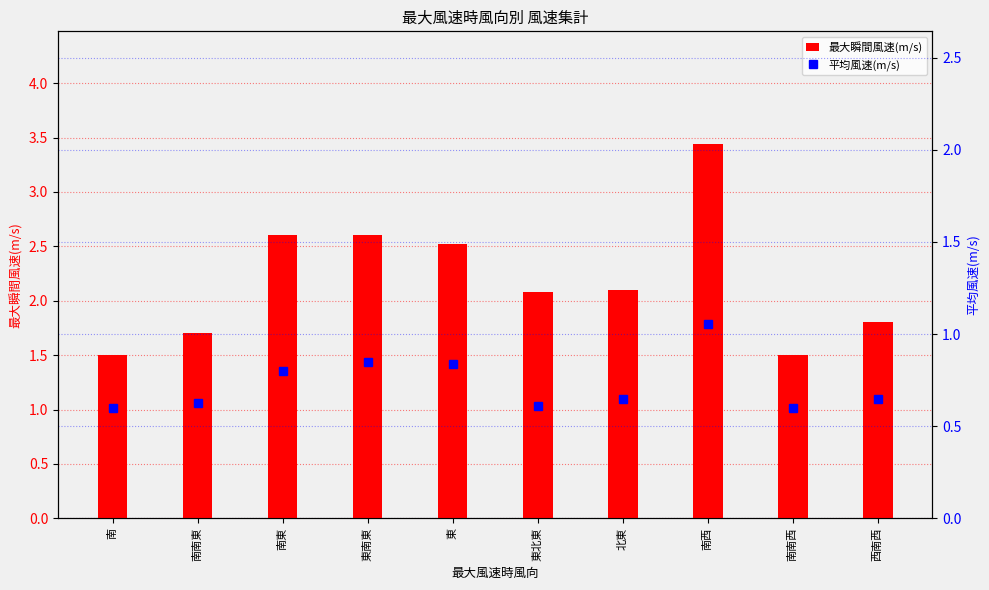

Is the value of 最大瞬間風速(m/s) at 南南西 greater than the value of 平均風速(m/s) at 南南西?

Yes